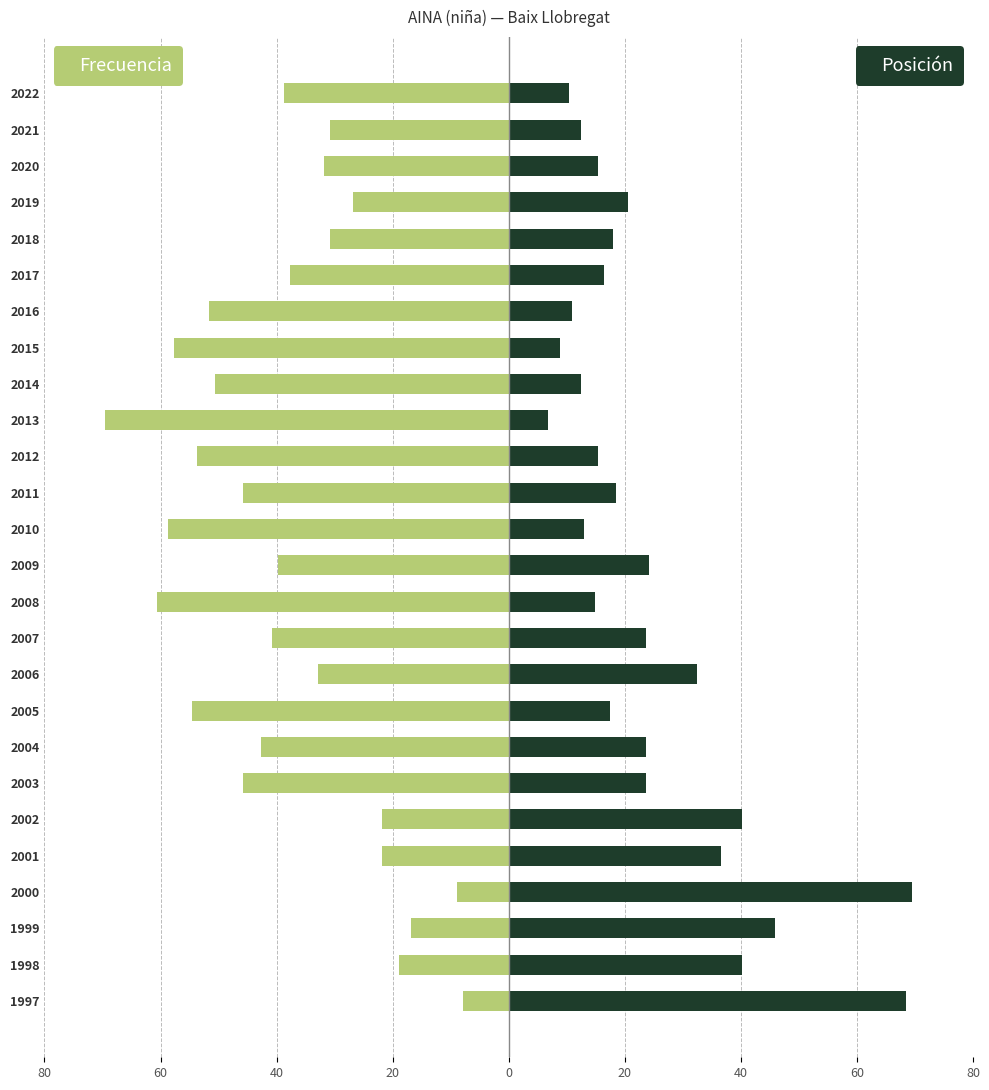

What is the minimum value shown in the chart?

-70.0